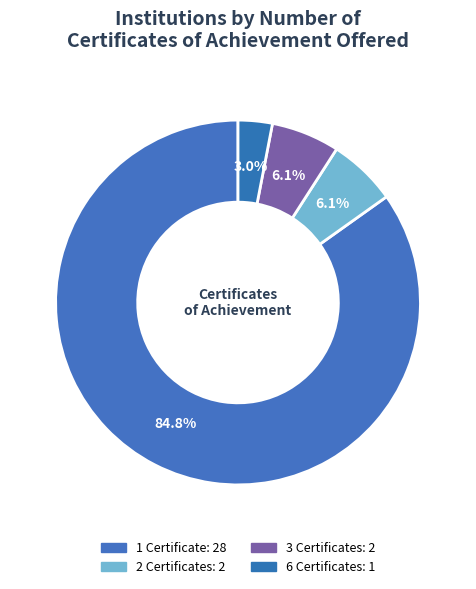

How many segments does this pie chart have?

4